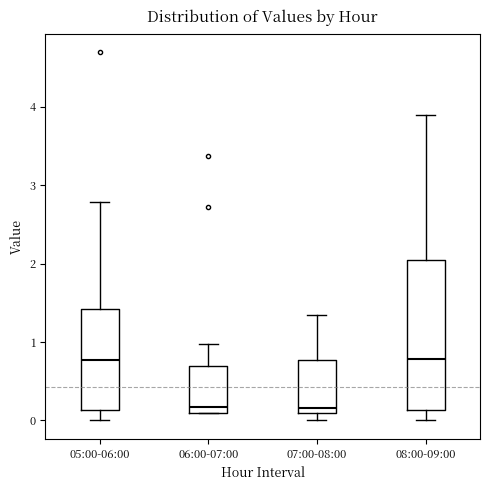

Reading left to right, transcribe this box plot: for each box, give where its median line is, the range the box spans, and where its two whiskers end, as read against the y-axis. The values are not printed on the chart, so give them approximately, as read against the axis.

05:00-06:00: median 0.8, box 0.1 to 1.4, whiskers 0.0 to 2.8
06:00-07:00: median 0.2, box 0.1 to 0.7, whiskers 0.1 to 1.0
07:00-08:00: median 0.2, box 0.1 to 0.8, whiskers 0.0 to 1.4
08:00-09:00: median 0.8, box 0.1 to 2.0, whiskers 0.0 to 3.9